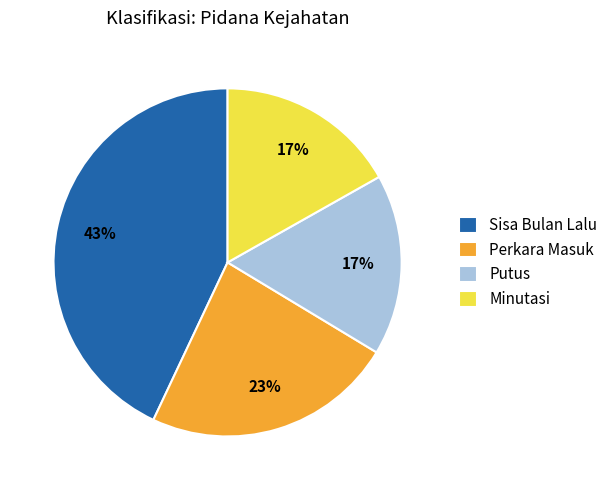

Do Minutasi and Perkara Masuk together represent more than half of the pie?

No